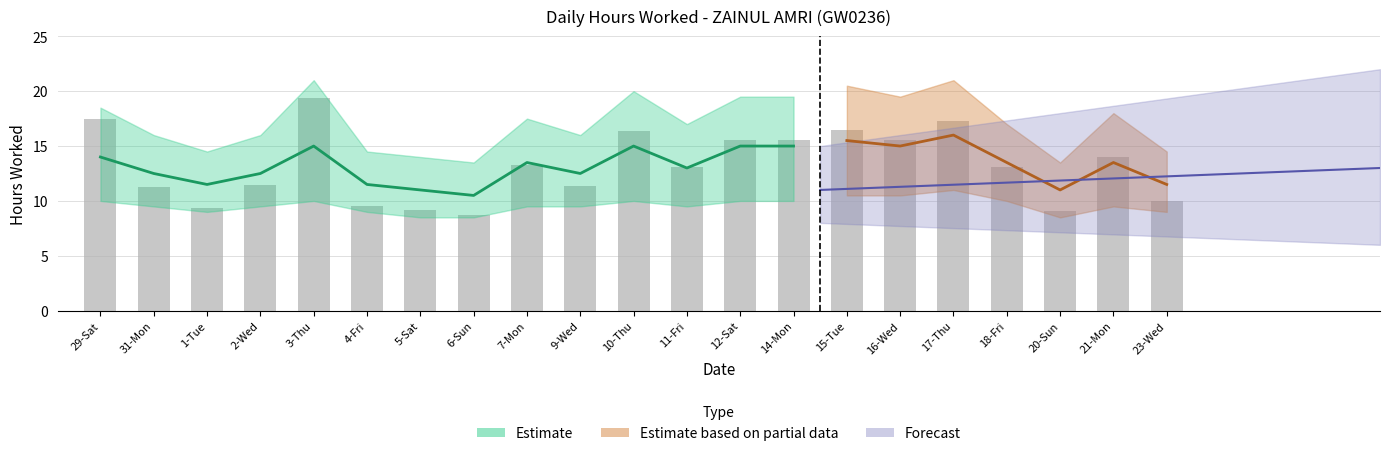

Where is the data nearest to the value 14?

21-Mon